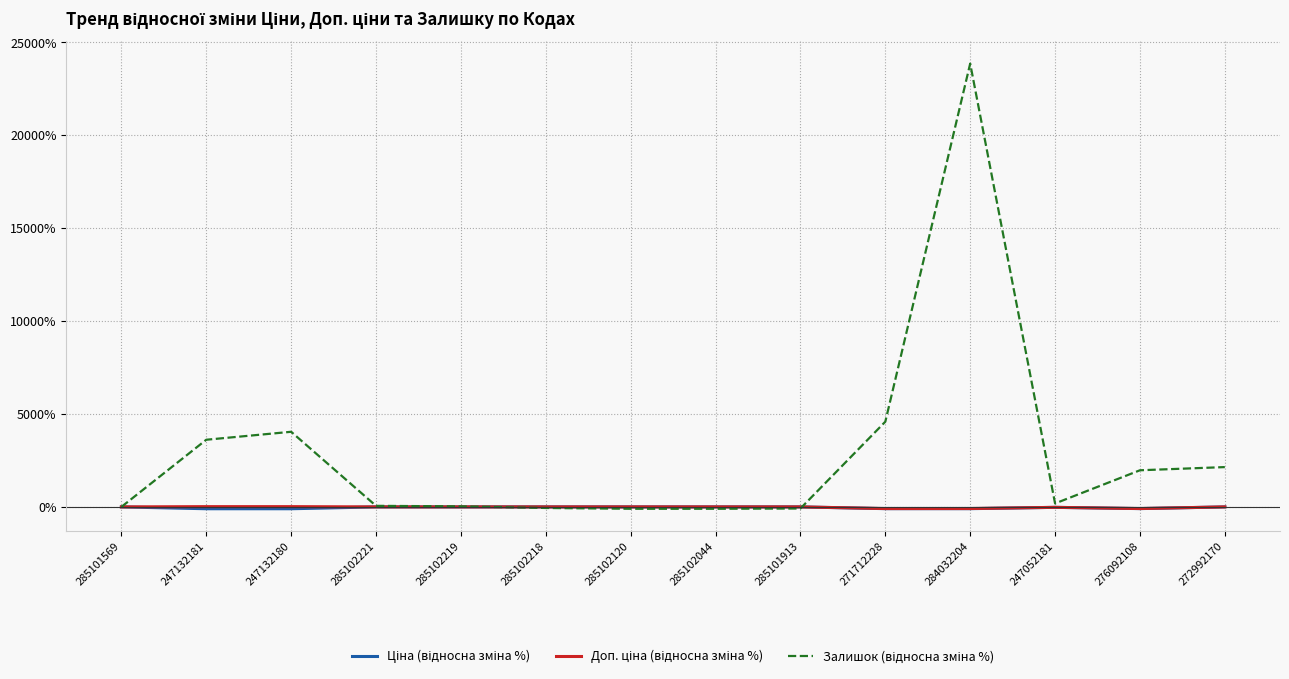

True or false: Ціна (відносна зміна %) has a value of 0.0 at 285102221.

True